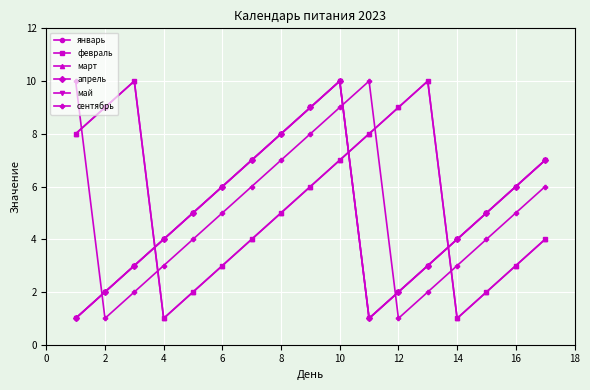

Is this an area chart (filled region under the line)?

No